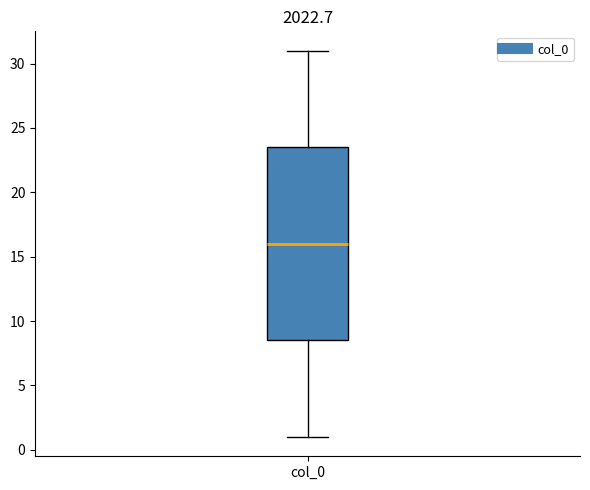

Read this box plot against the y-axis: the position of the median line, the range covered by the box, and the ends of both whiskers. The values are not printed on the chart, so give them approximately, as read against the axis.

median 16.0, box 8.5 to 23.5, whiskers 1.0 to 31.0